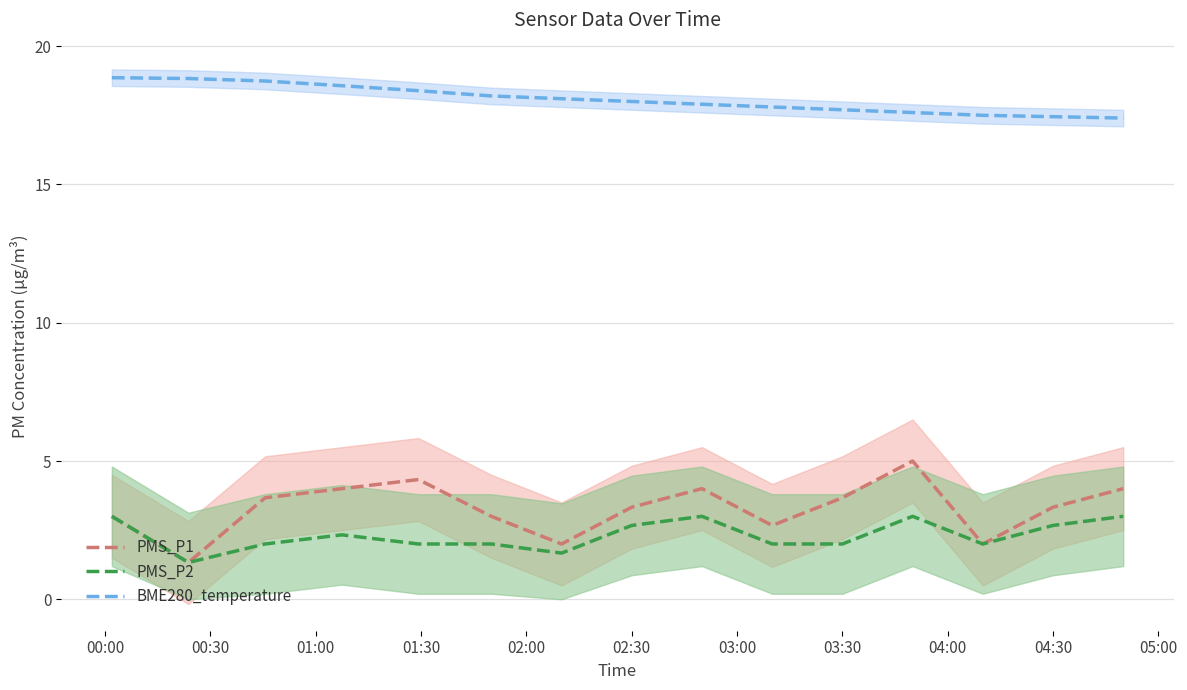

What is the lowest value of the PMS_P1 series?

1.3